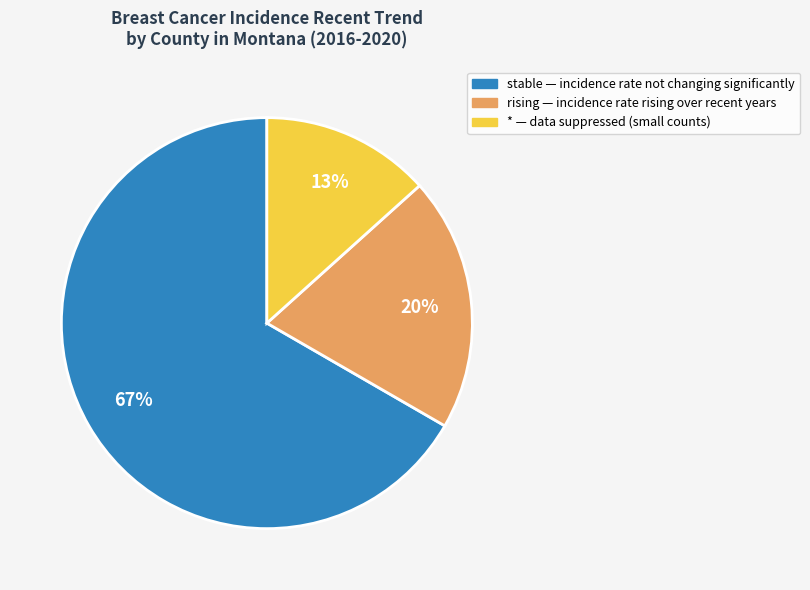

To the nearest percent, what is the average slice percentage?

33%